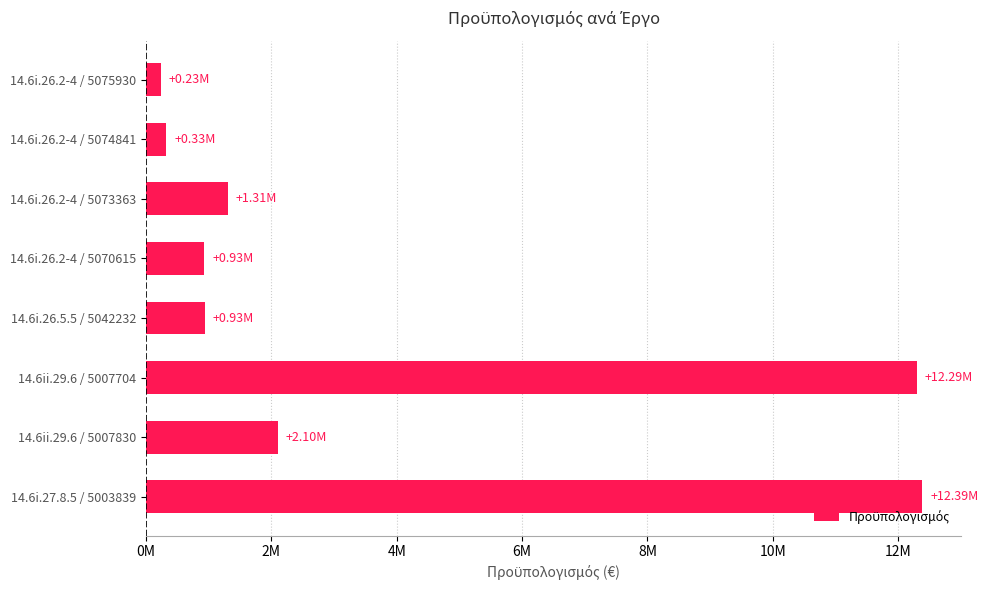

Are the bars horizontal?

Yes